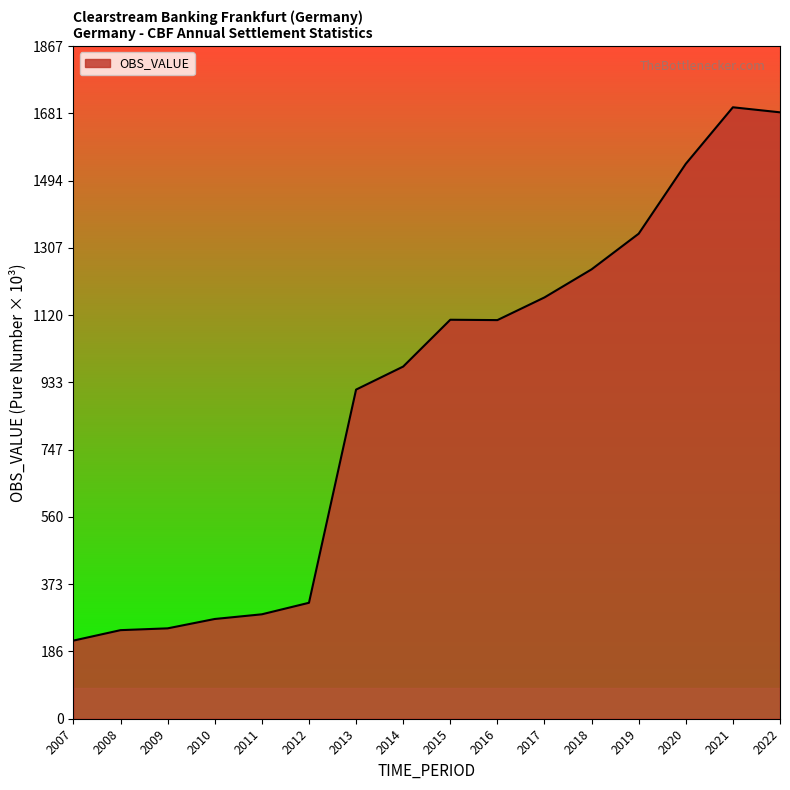

Which has a higher value, 2017 or 2016?

2017